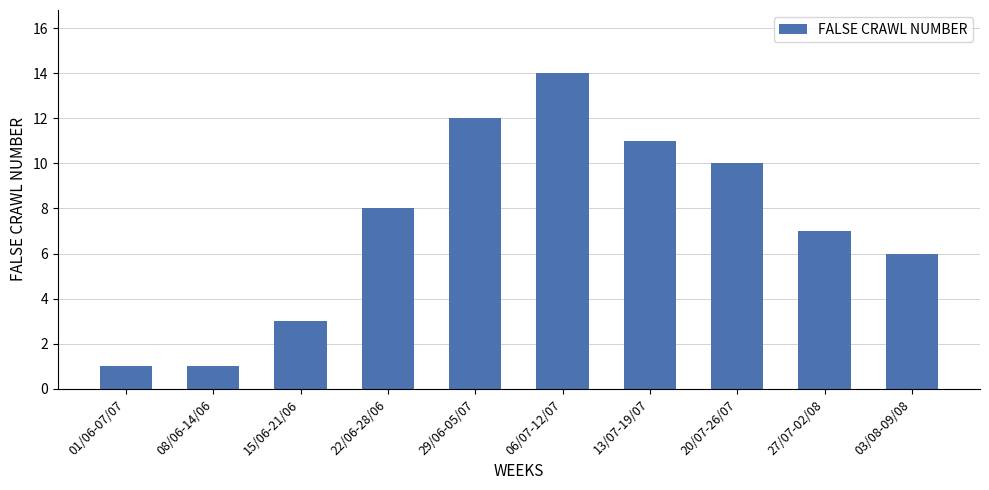

Which category has the highest value across all series?

06/07-12/07